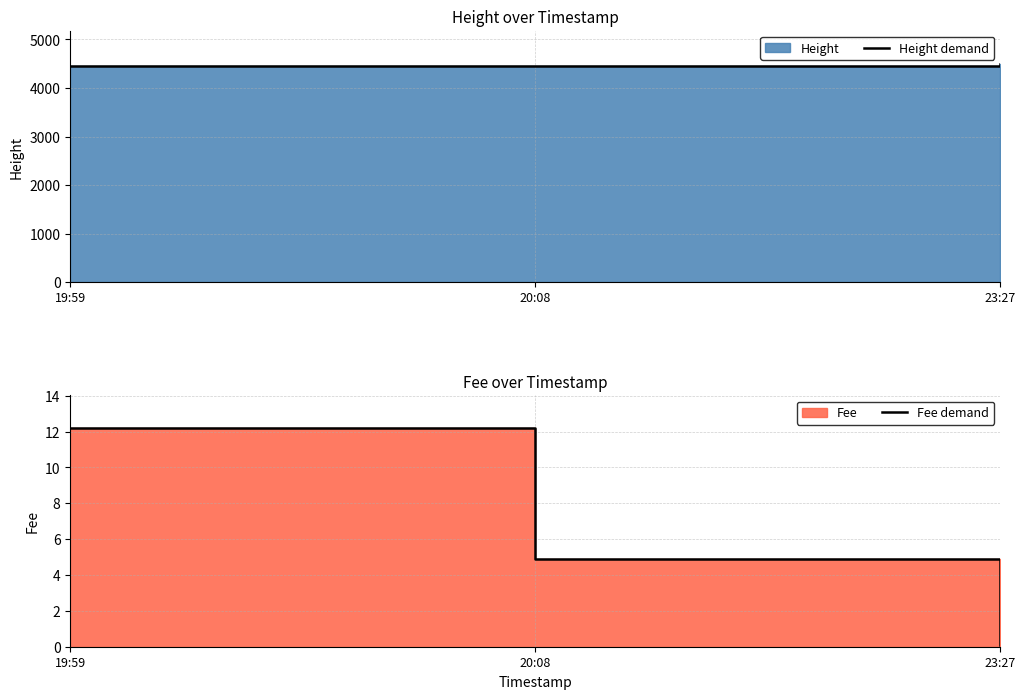

The Fee demand series shows 0.1 at 23:27. True or false?

False